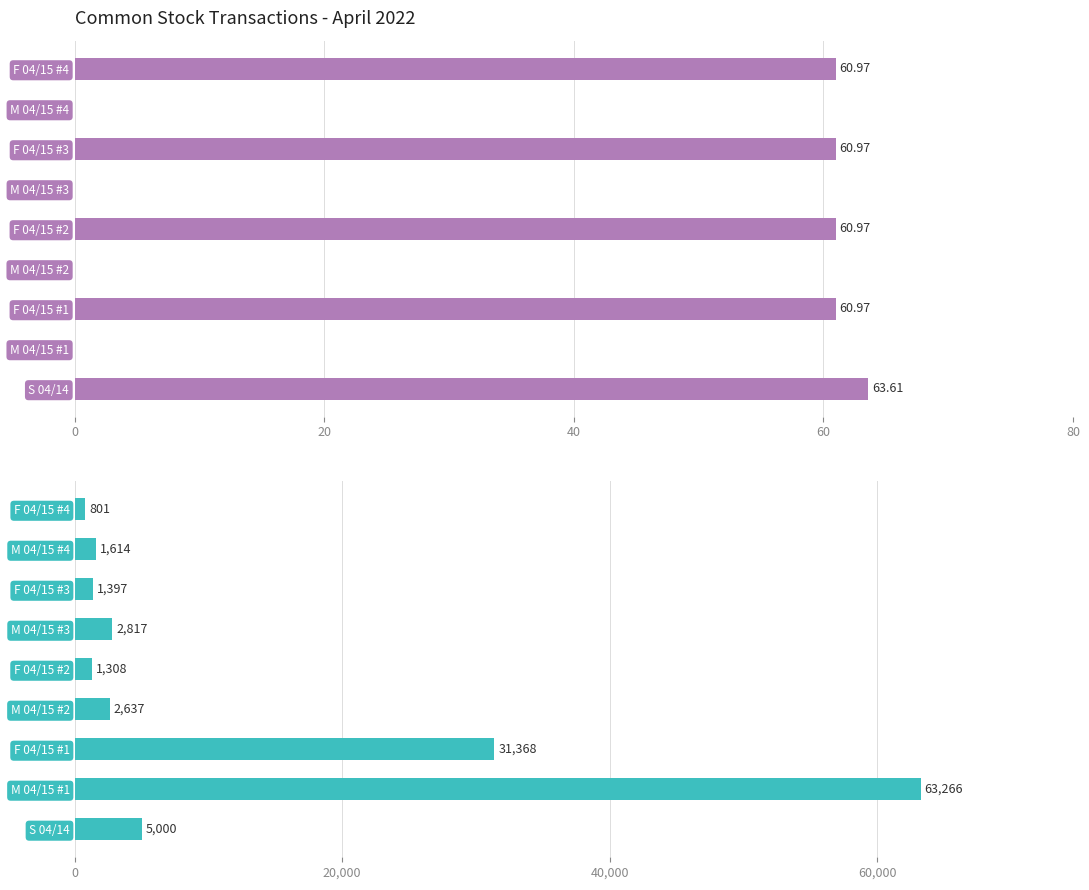

What are all the series names shown in the legend?

Price, Shares